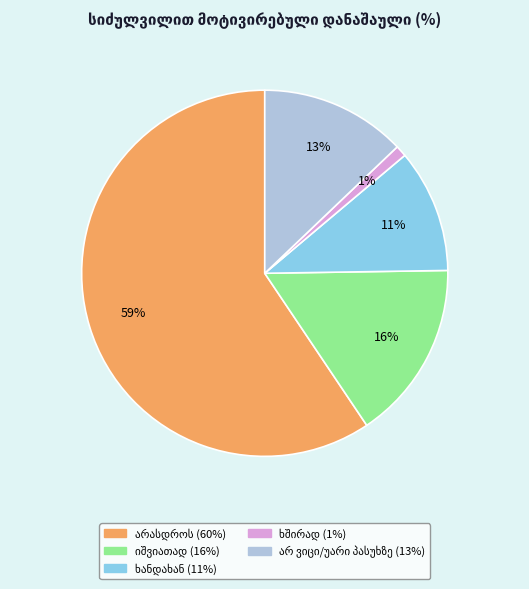

Count the number of slices in the pie.

5